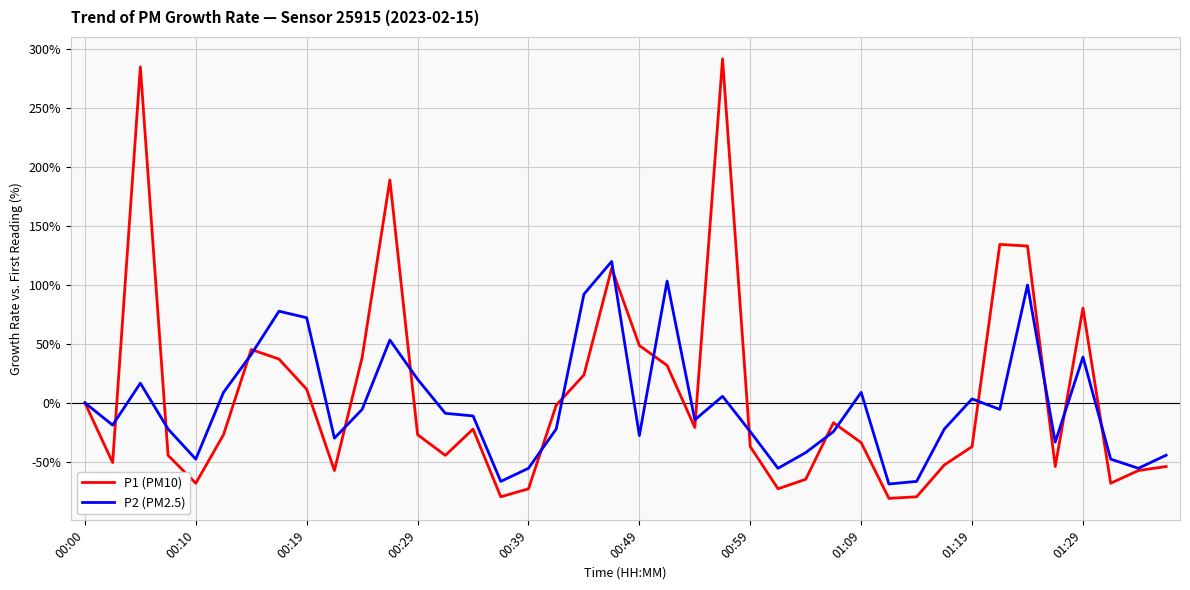

In P2 (PM2.5), how many points are lower than both neighbors (excluding endpoints)?

11